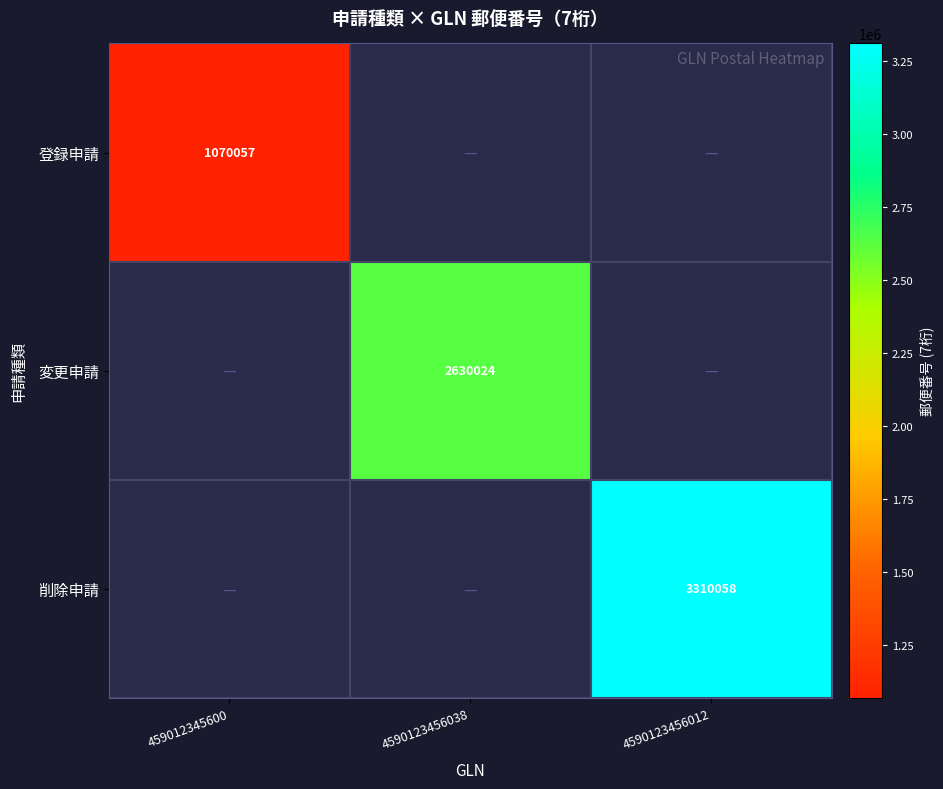

Count the number of categories in the chart.

3